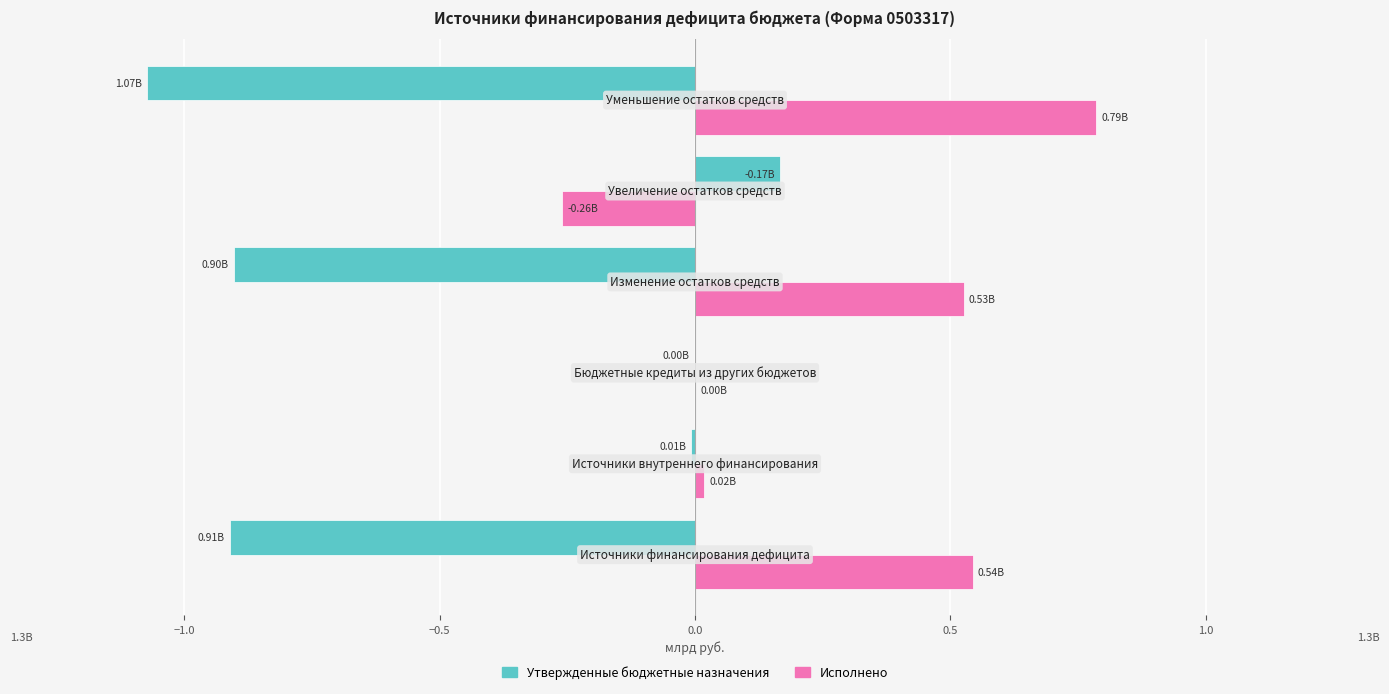

What is the sum of all Исполнено values?

1.6